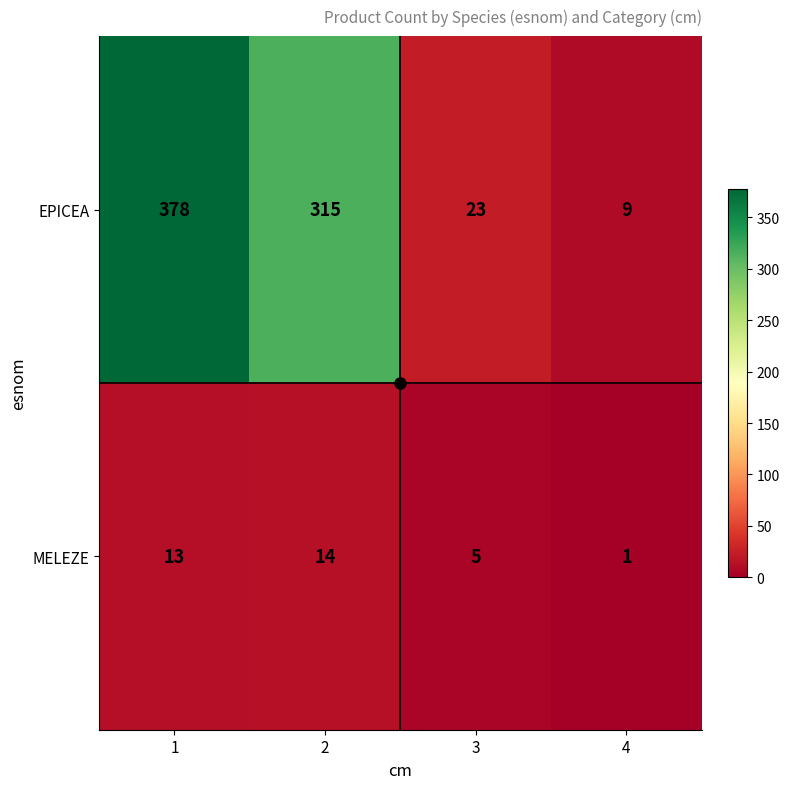

What is the smallest value displayed?

1